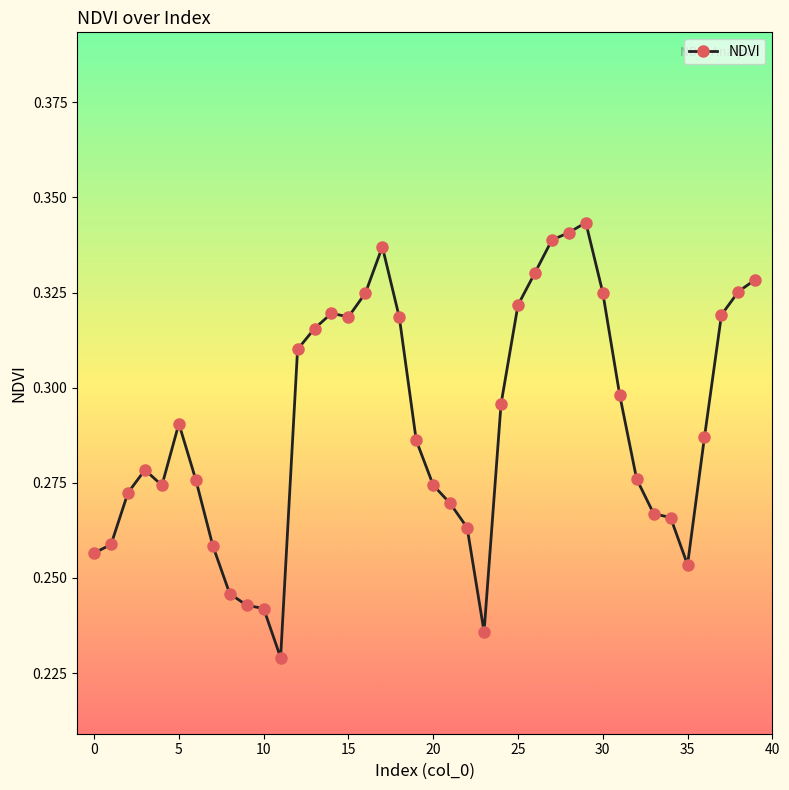

What is the sum of all values?

11.6